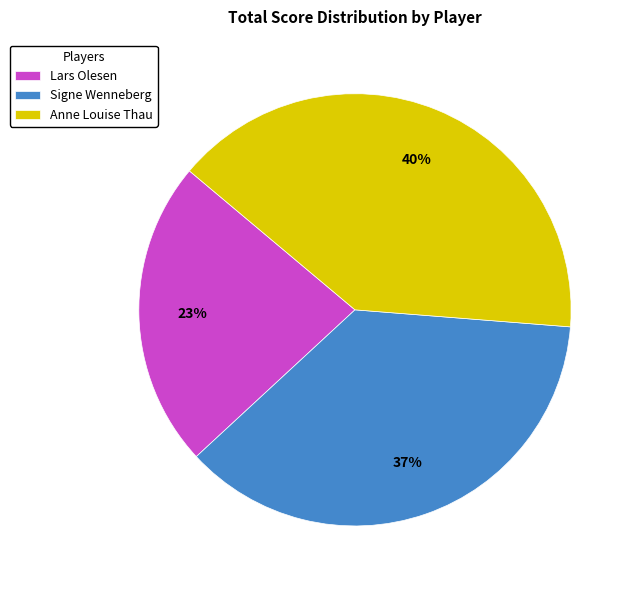

Approximately how many times larger is the value at Lars Olesen compared to Signe Wenneberg?

0.6